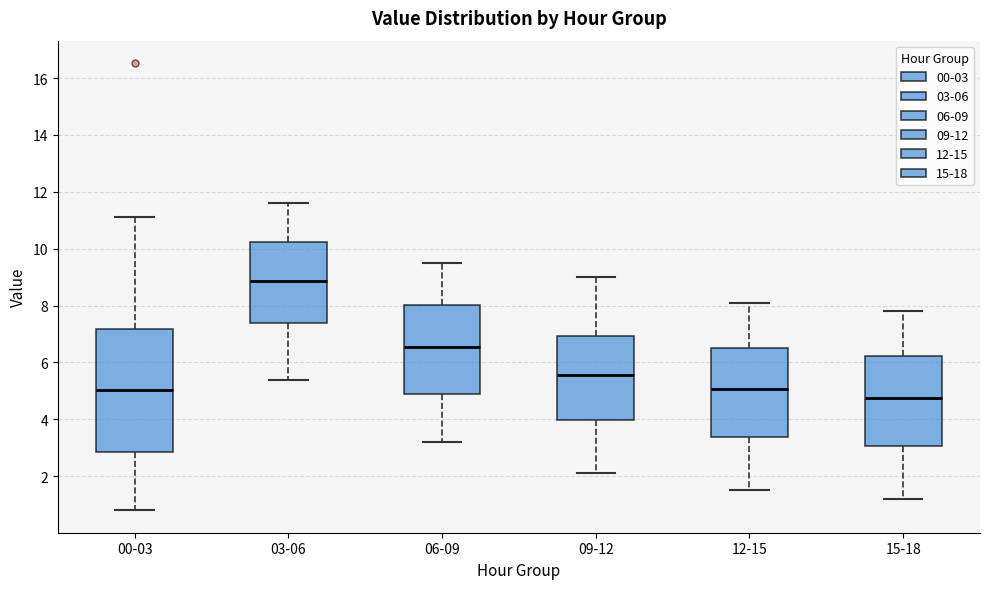

Reading left to right, read every box against the y-axis: the position of its median line, the range the box covers, and the ends of its whiskers. The values are not printed on the chart, so give them approximately, as read against the axis.

00-03: median 5.0, box 2.8 to 7.2, whiskers 0.8 to 11.2
03-06: median 8.8, box 7.4 to 10.2, whiskers 5.4 to 11.6
06-09: median 6.6, box 4.8 to 8.0, whiskers 3.2 to 9.6
09-12: median 5.6, box 4.0 to 7.0, whiskers 2.2 to 9.0
12-15: median 5.0, box 3.4 to 6.6, whiskers 1.6 to 8.2
15-18: median 4.8, box 3.0 to 6.2, whiskers 1.2 to 7.8